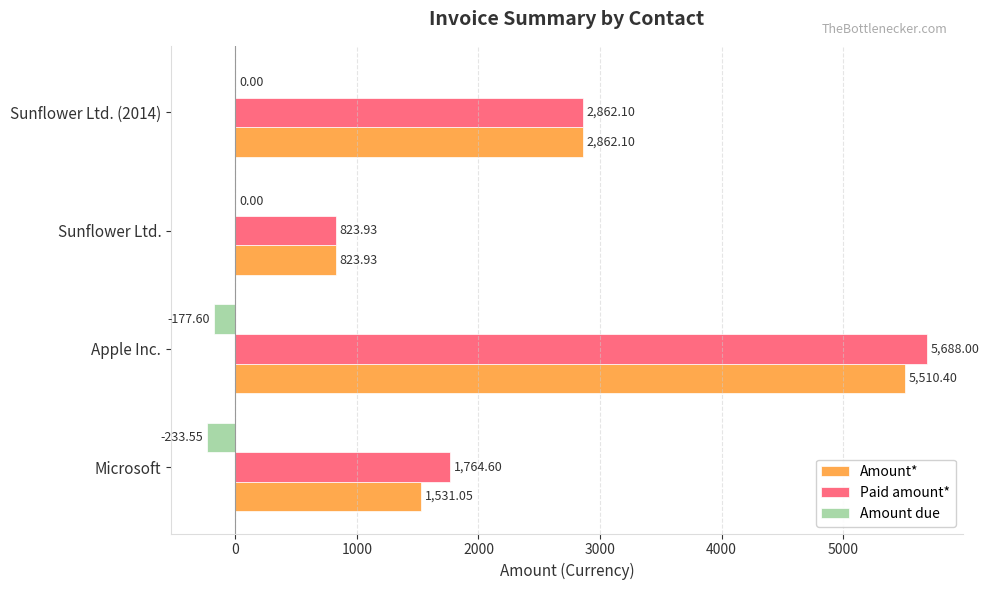

At which label does Amount* reach its peak?

Apple Inc.